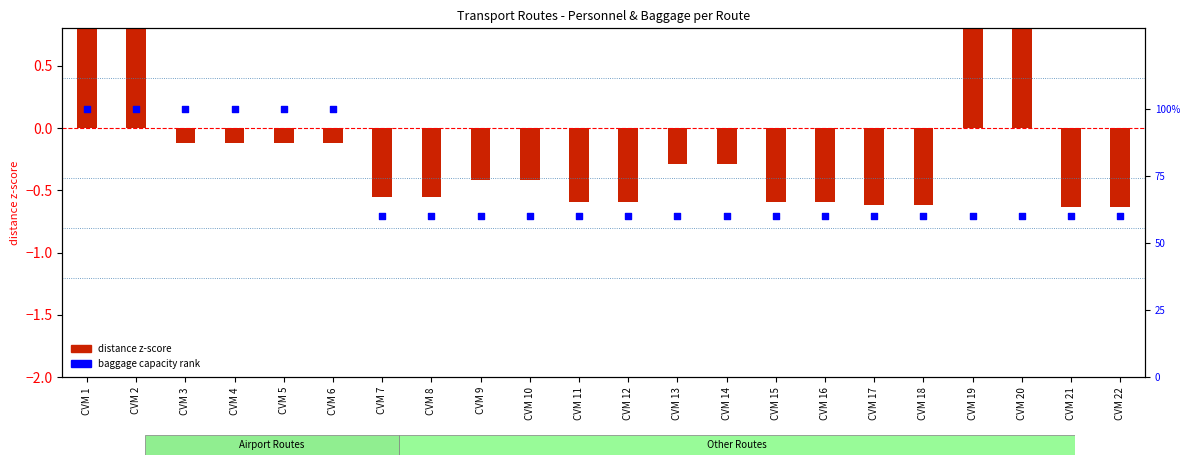

Which series has the widest spread of Y values?

baggage capacity rank